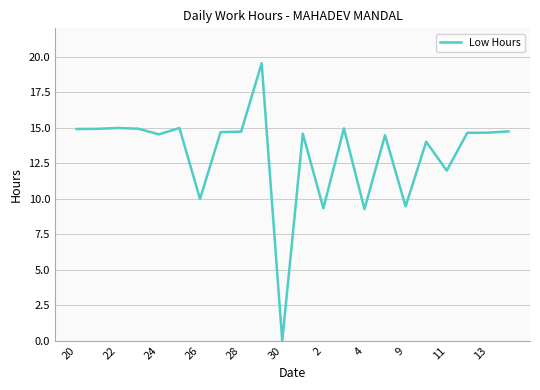

The chart shows a value of 9.3 at 2. True or false?

True